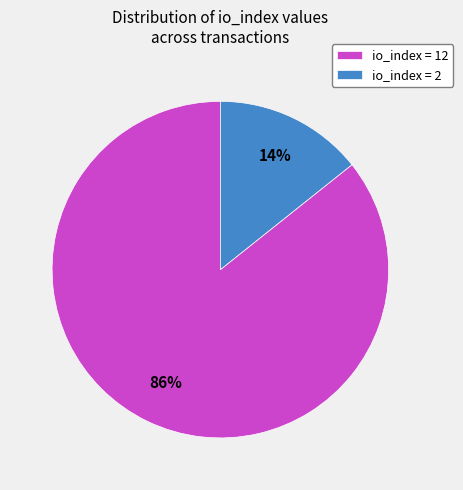

Which category has the biggest portion of the pie?

io_index = 12